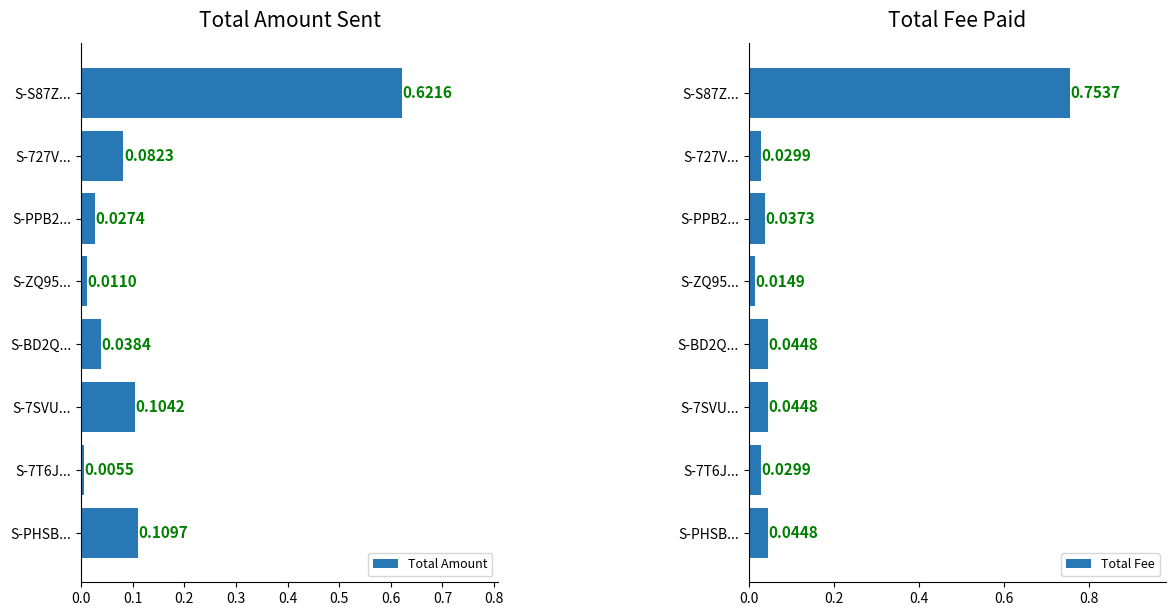

Count the number of categories in the chart.

8